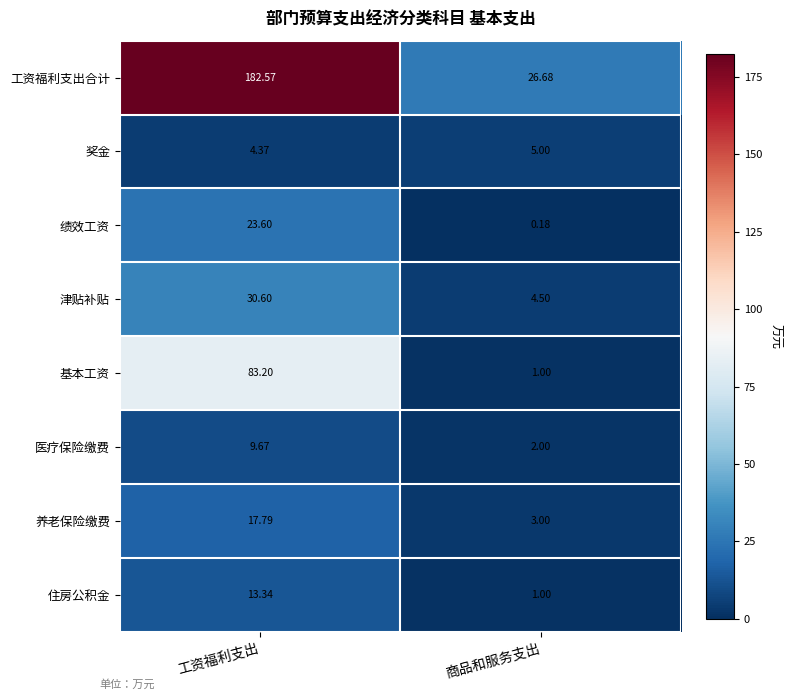

Which series has the widest spread of values?

工资福利支出合计